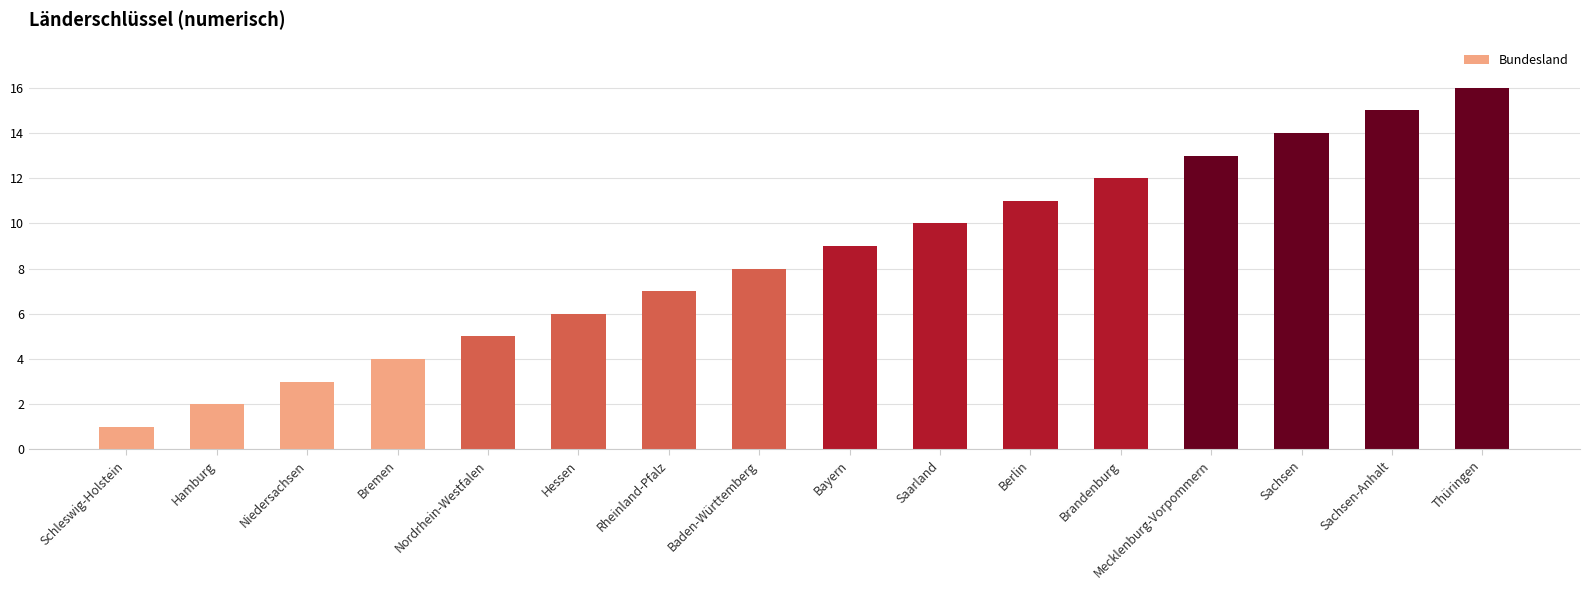

Does the chart contain stacked bars?

No